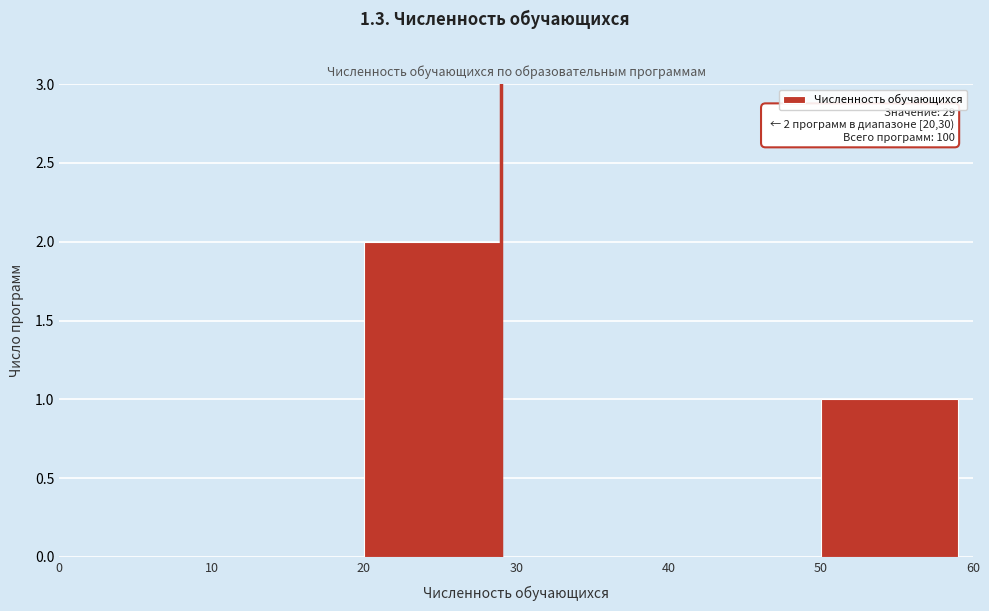

Reading left to right, transcribe all the data shown in this chart.

0=0	10=0	20=2	30=0	40=0	50=1